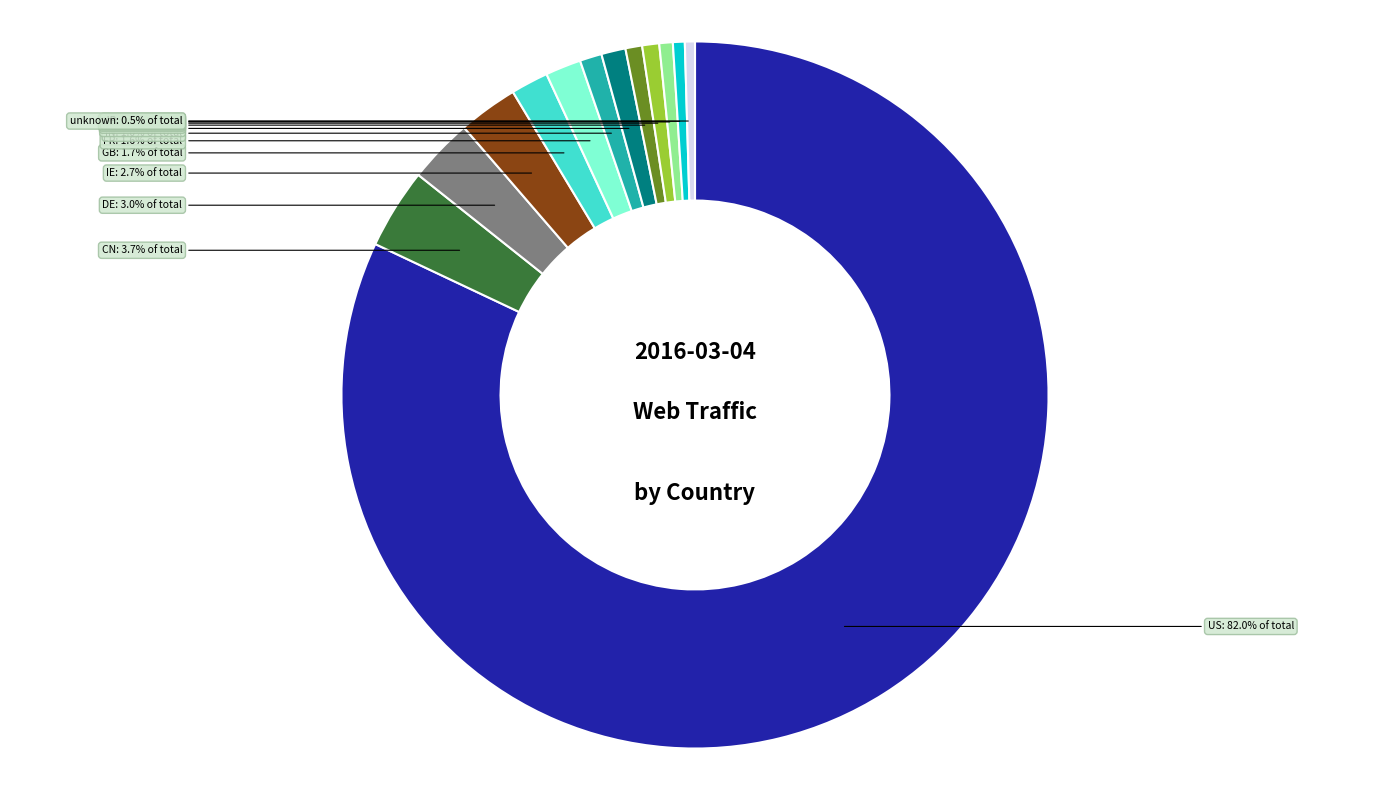

Does any single category account for the majority?

Yes